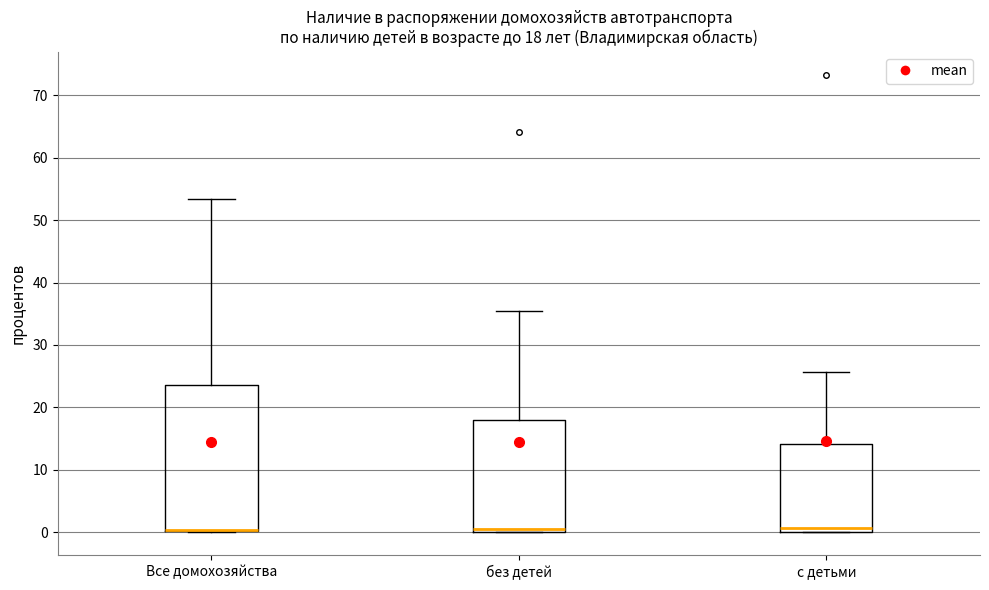

Which box is the tallest, from its lower edge to its upper edge?

Все домохозяйства